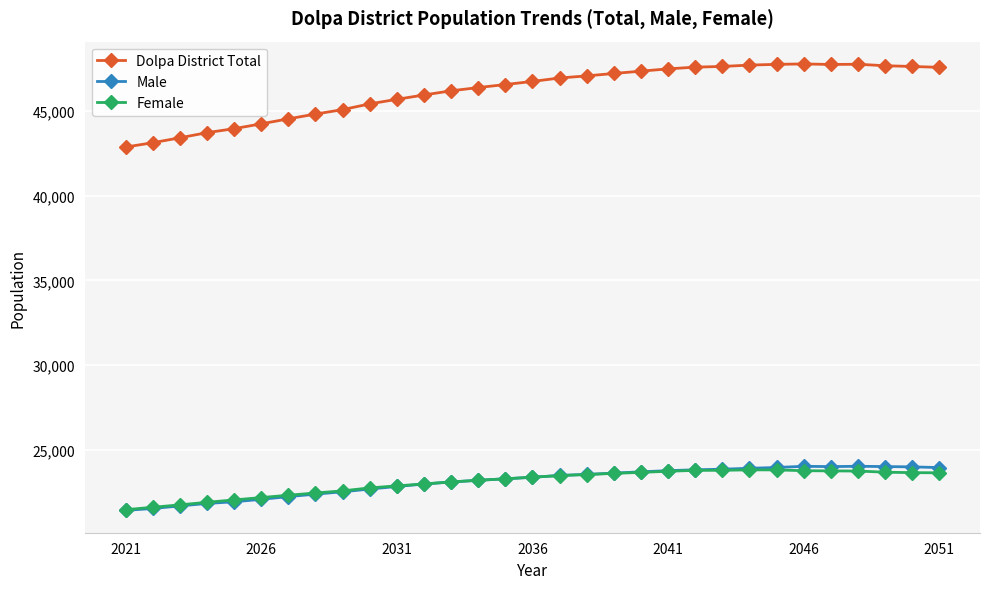

What is the value of the Male point at the 26th from the left?

24023